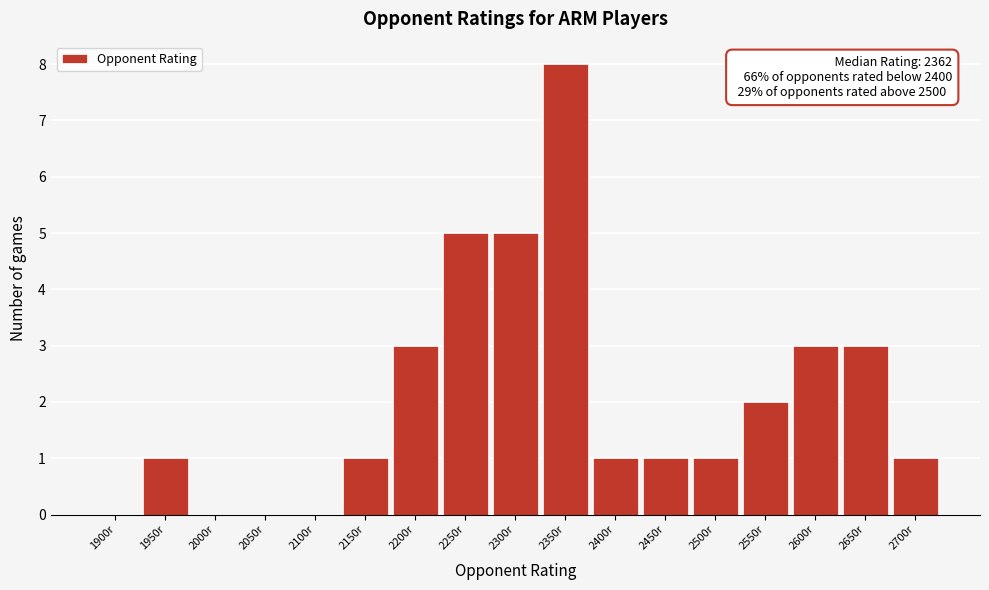

Reading left to right, what are all the values shown in this chart?

1900r=0	1950r=1	2000r=0	2050r=0	2100r=0	2150r=1	2200r=3	2250r=5	2300r=5	2350r=8	2400r=1	2450r=1	2500r=1	2550r=2	2600r=3	2650r=3	2700r=1